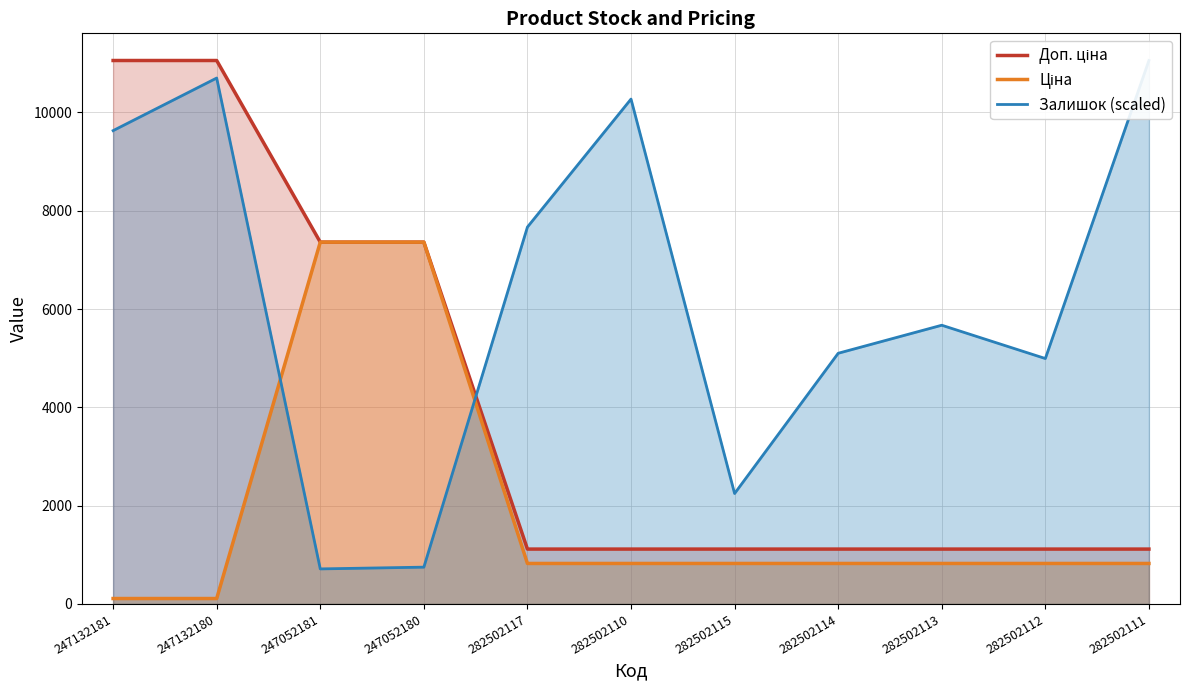

True or false: Ціна has a value of 7360.2 at 247052181.

True